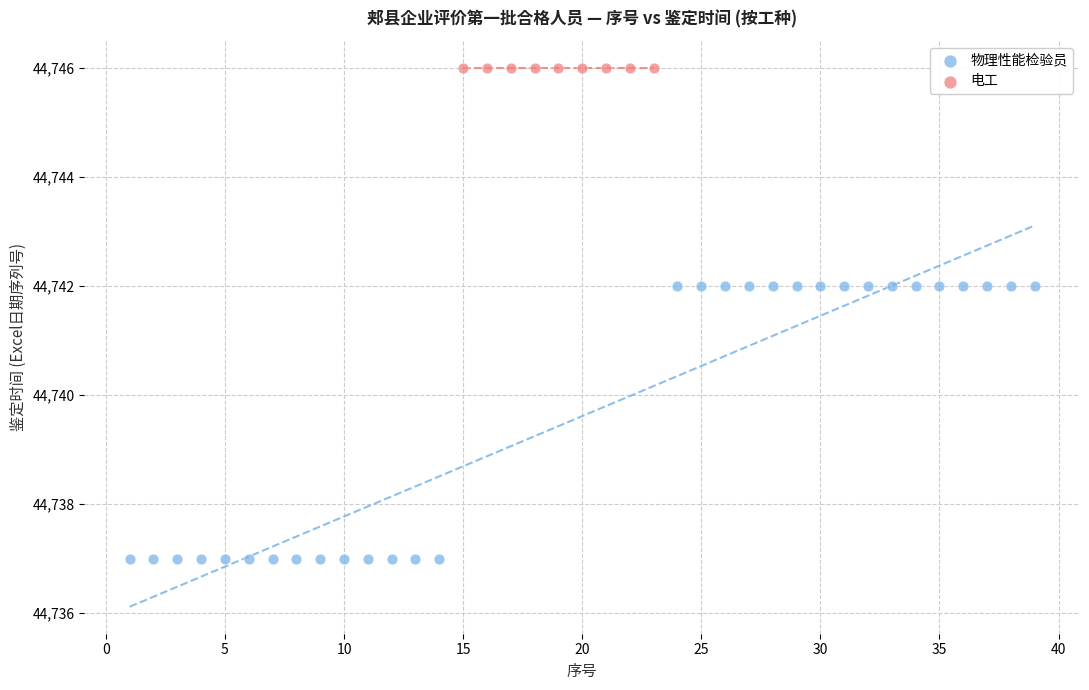

Which series reaches the minimum Y coordinate?

物理性能检验员